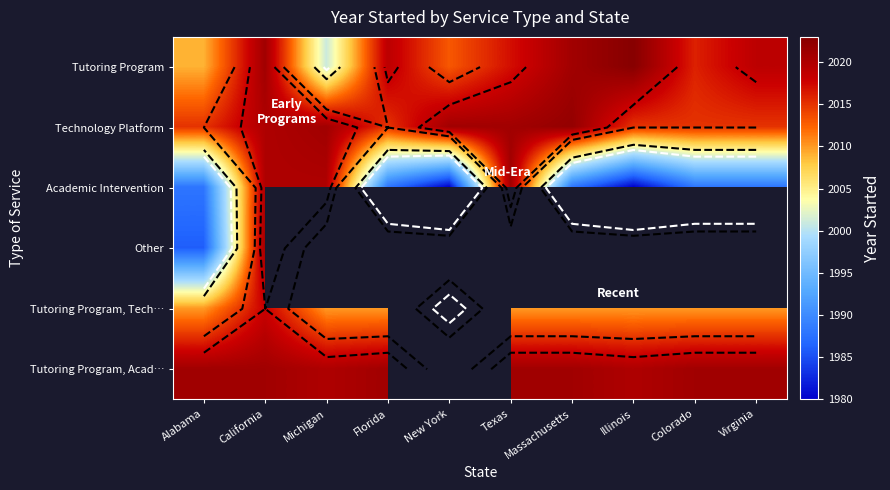

What is the sum of the Tutoring Program values at Texas and Massachusetts?

4038.0